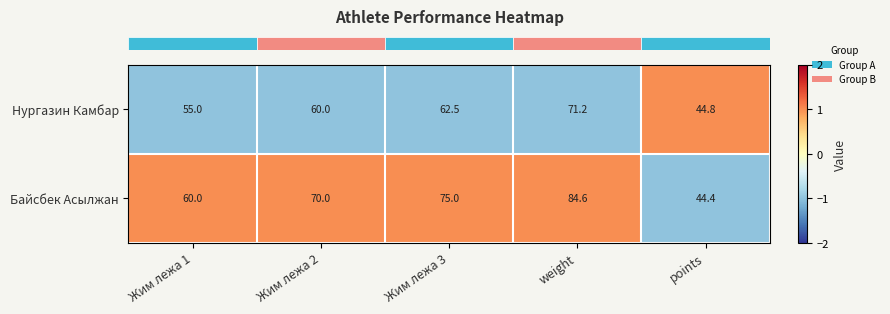

How many data points does each series have?

5